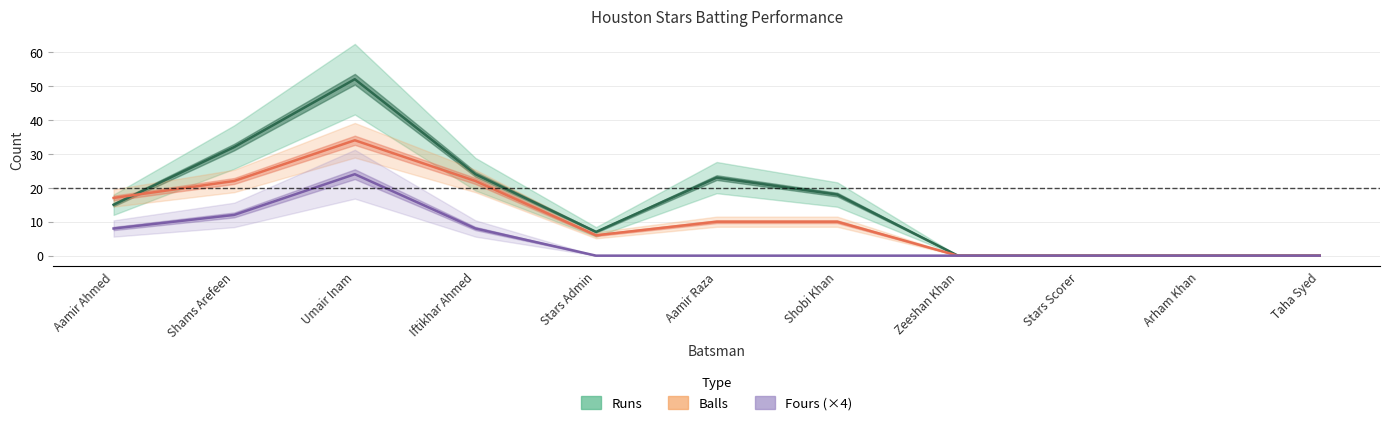

At how many categories does at least one series exceed 19?

4